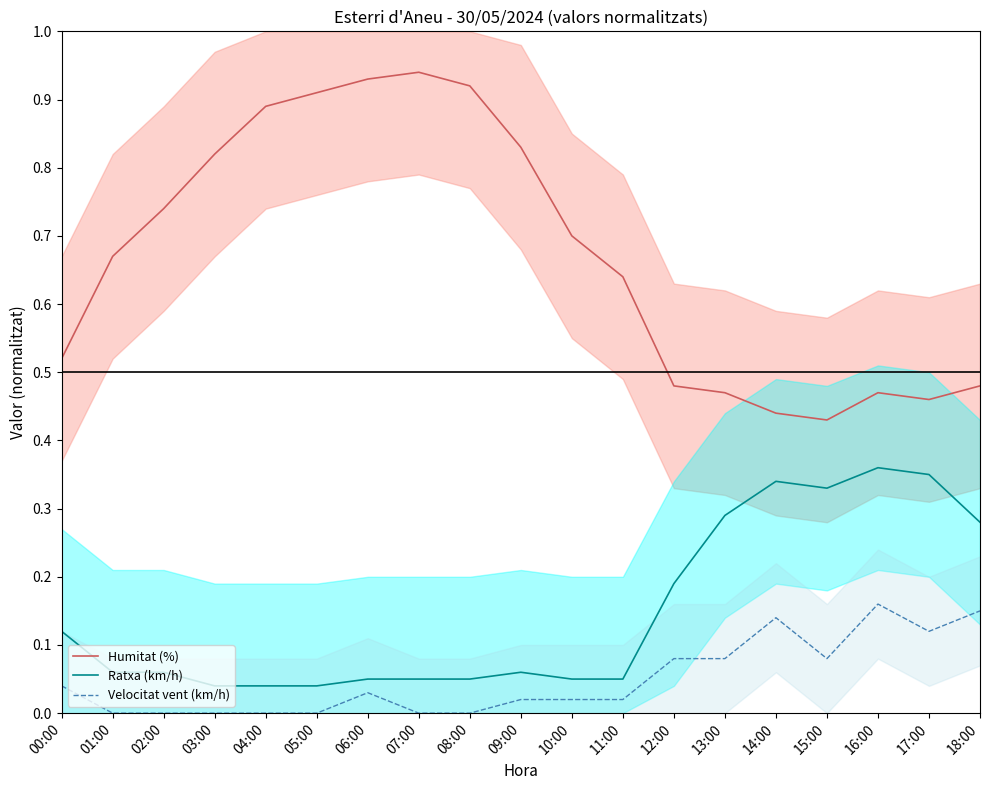

Is it true that Humitat (%) equals 0.2 at 09:00?

False